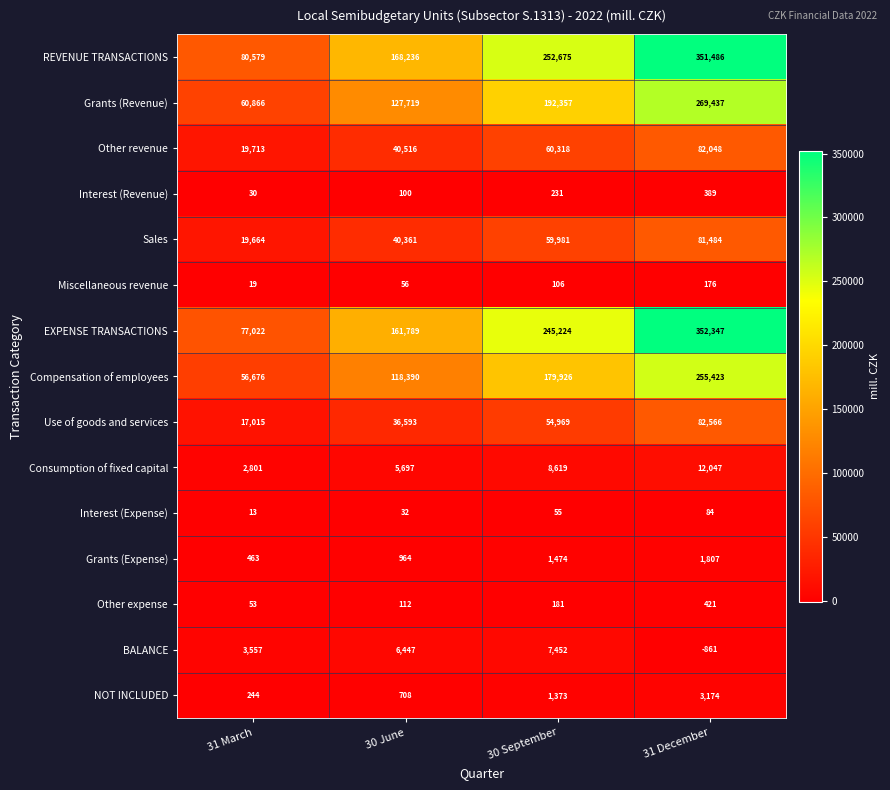

At which label does Consumption of fixed capital reach its minimum?

31 March